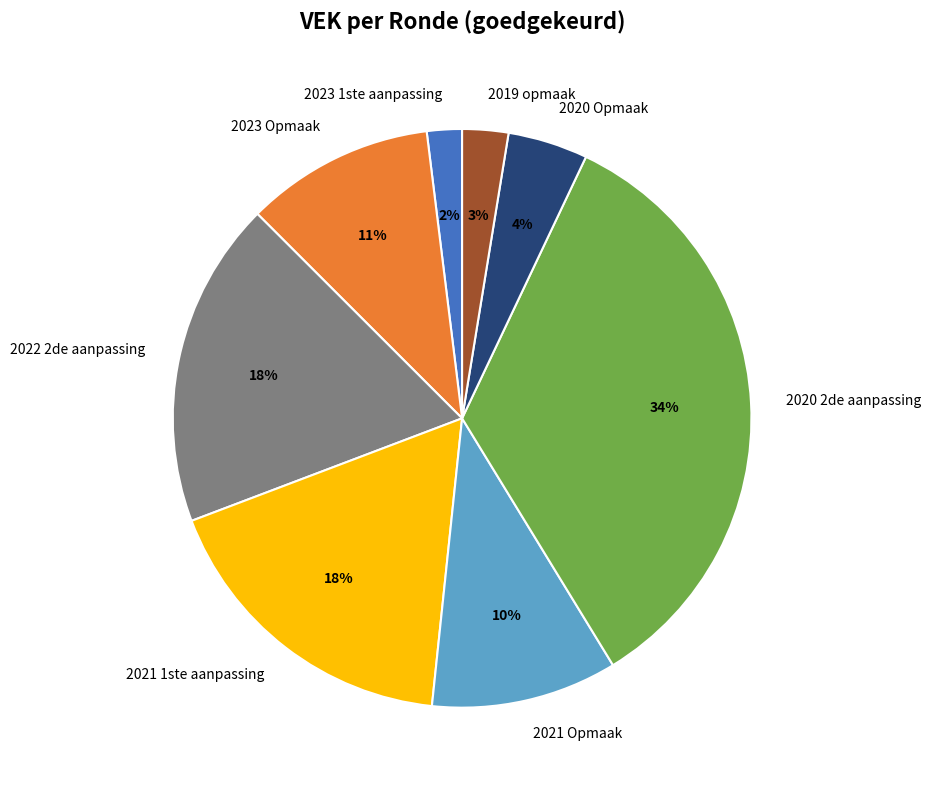

Does 2019 opmaak represent more than half of the total?

No